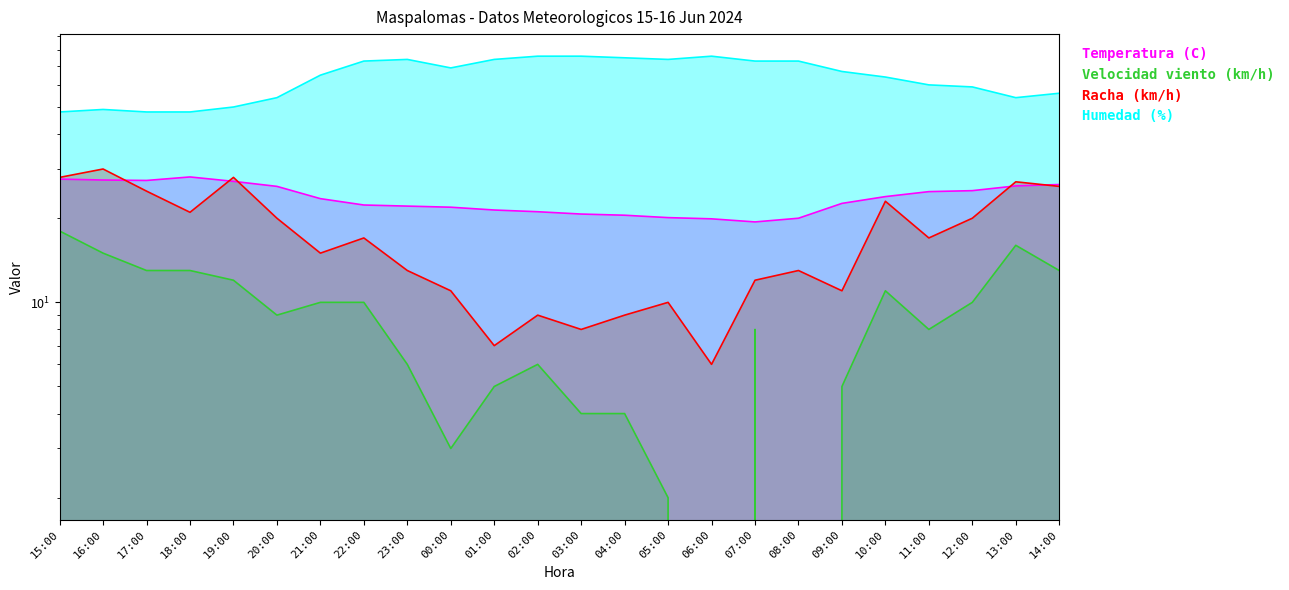

Where is Velocidad viento (km/h) nearest to the value 9?

20:00